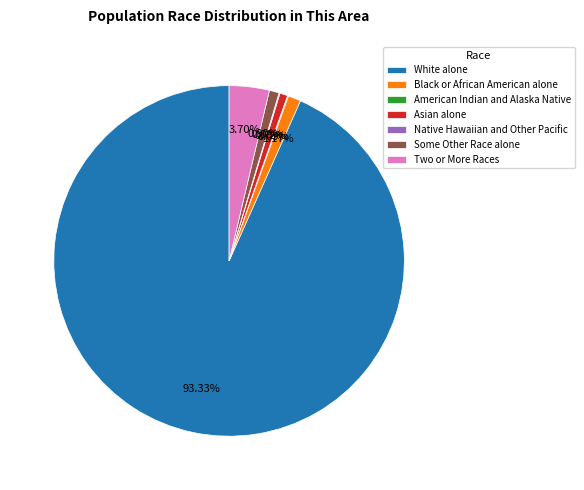

Is there any slice that represents more than half of the pie?

Yes